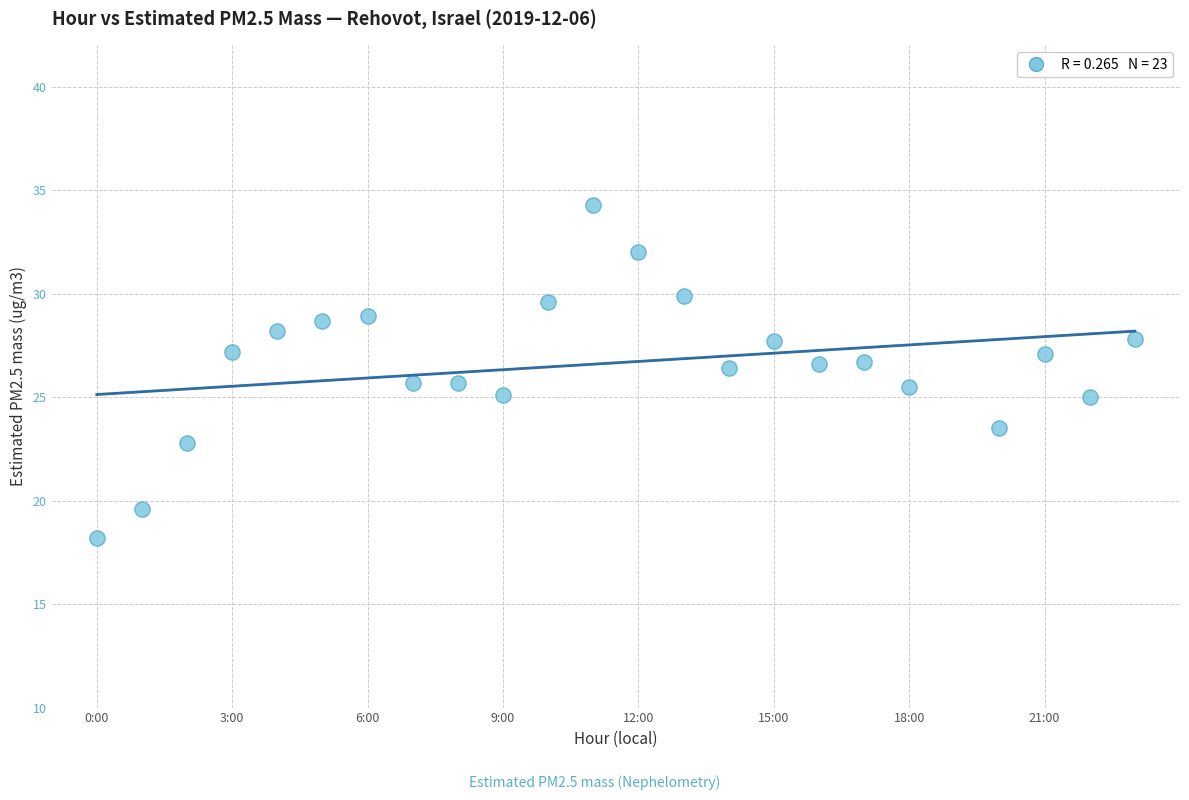

What is the range of X values (max minus min)?

23.0